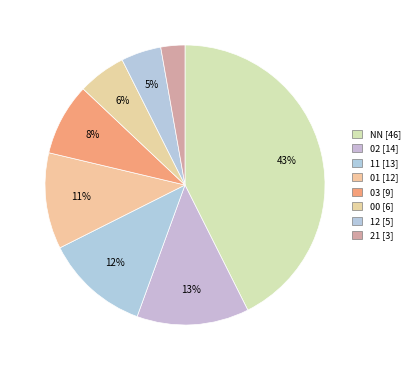

Is NN the majority of the pie?

No